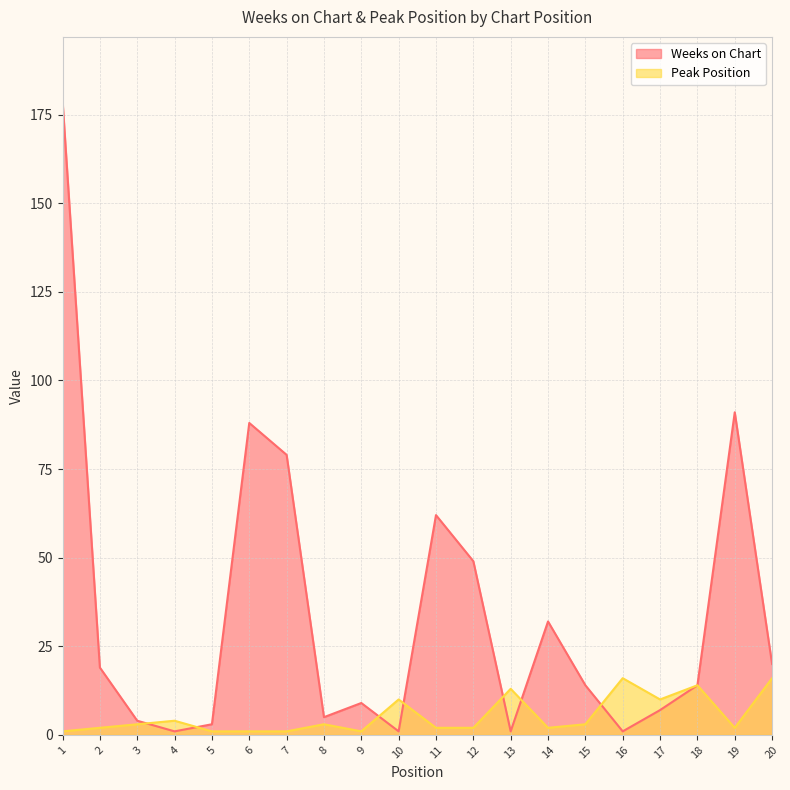

What is the average value of the Peak Position series?

5